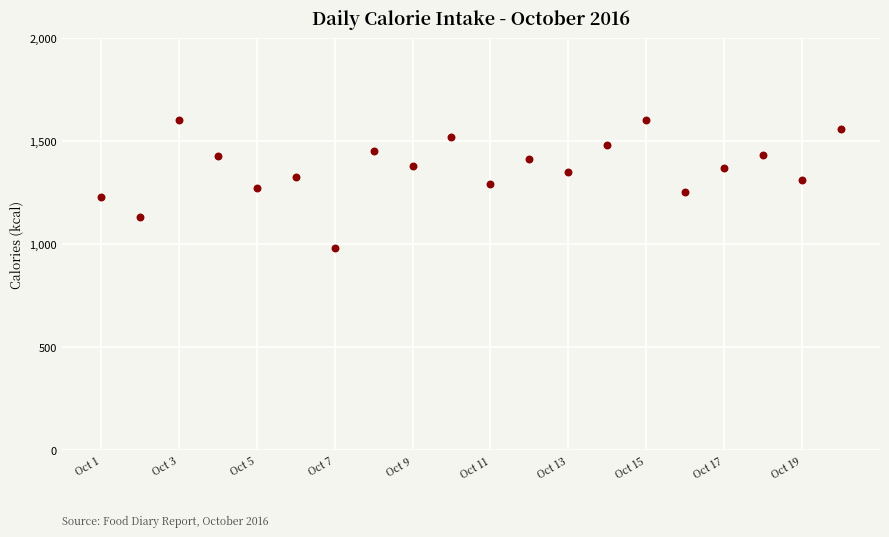

What is the range of X values (max minus min)?

19